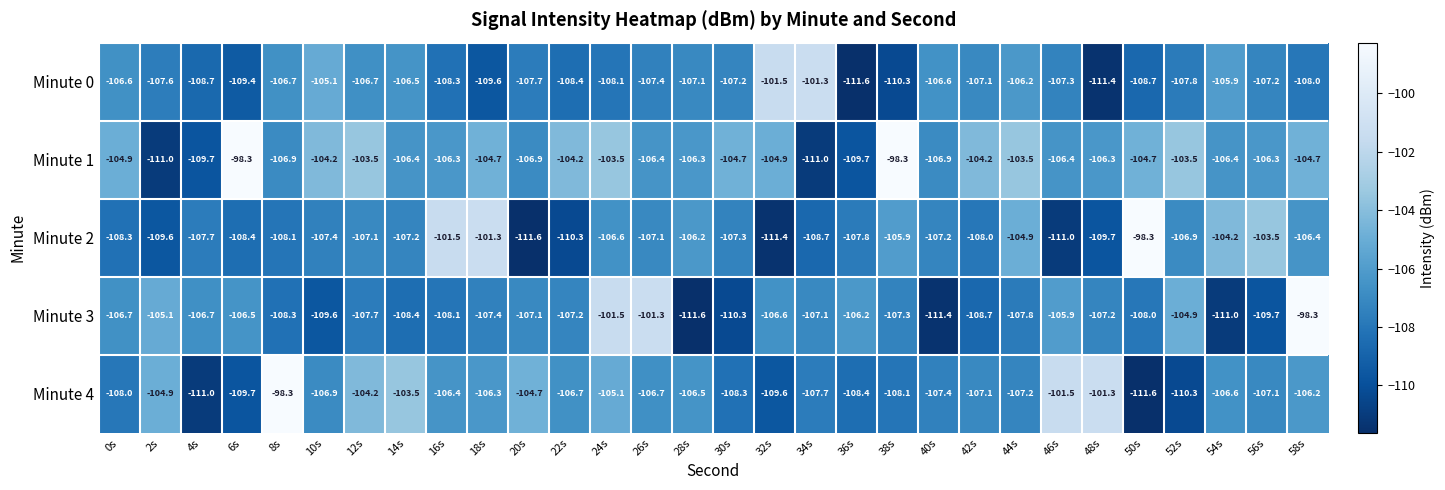

At which label does Minute 2 first exceed -107?

16s